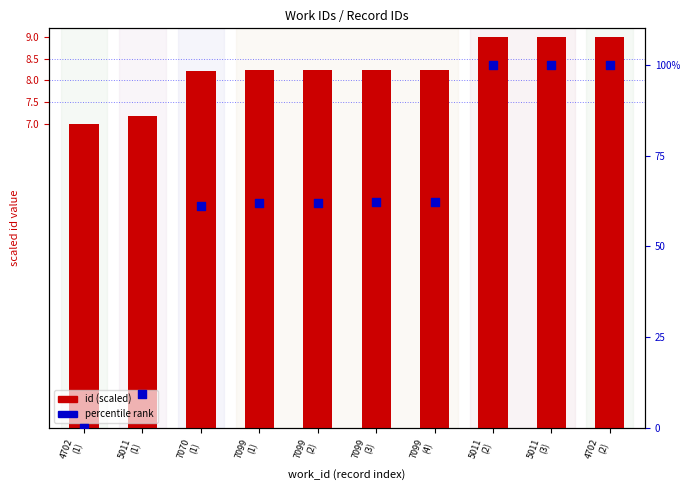

Which series has the largest total across all categories?

percentile rank within sample